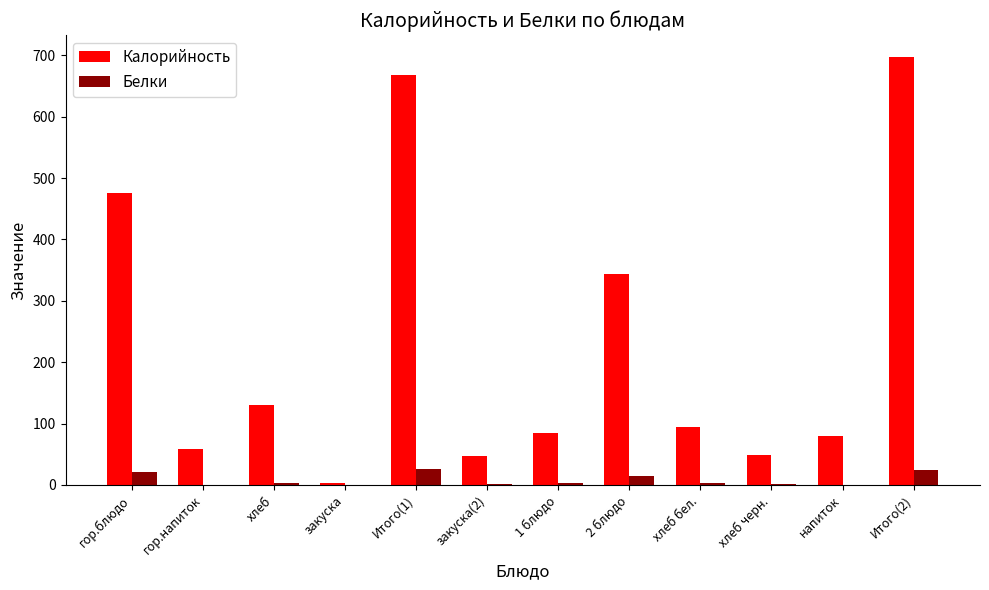

What is the spread (max minus min) of values at гор.блюдо?

454.7